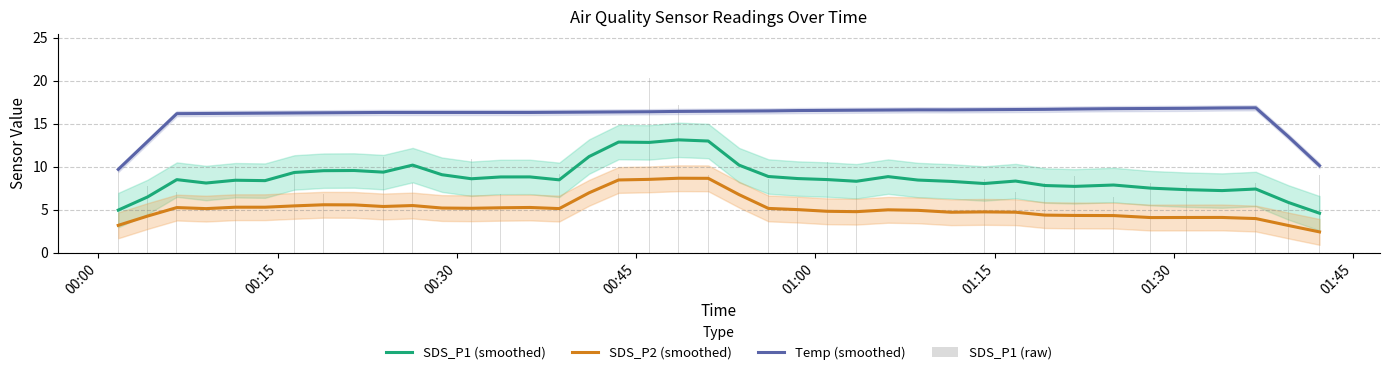

What is the sum of all SDS_P1 (smoothed) values?

349.2